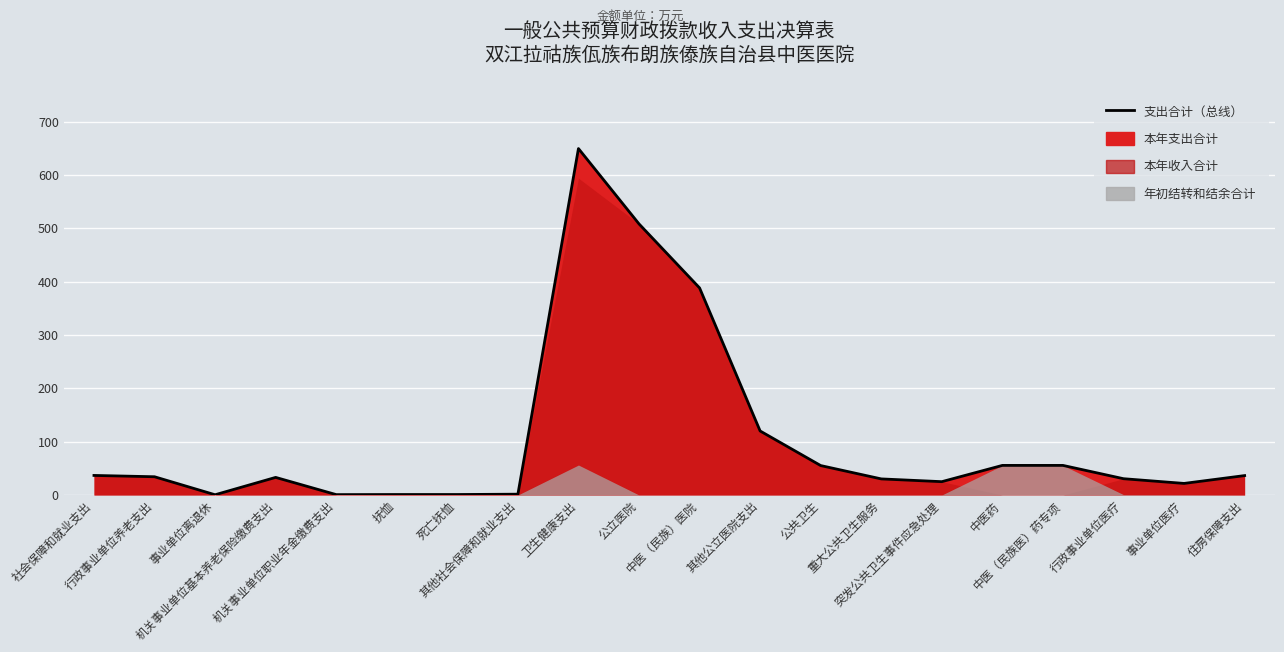

What is the change in value from 行政事业单位养老支出 to 机关事业单位基本养老保险缴费支出?

-1.2